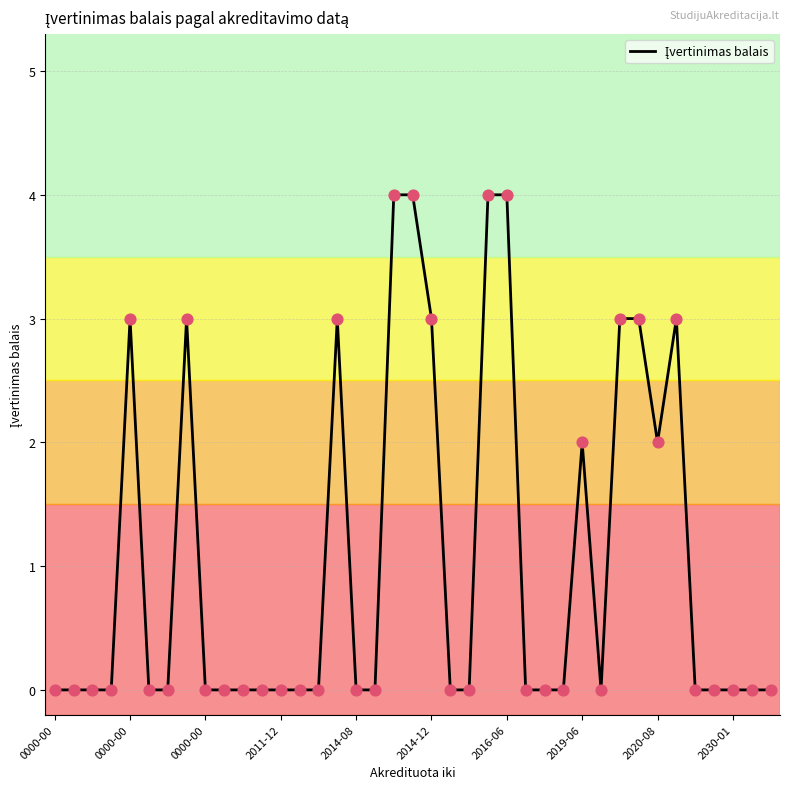

What is the maximum value shown in the chart?

4